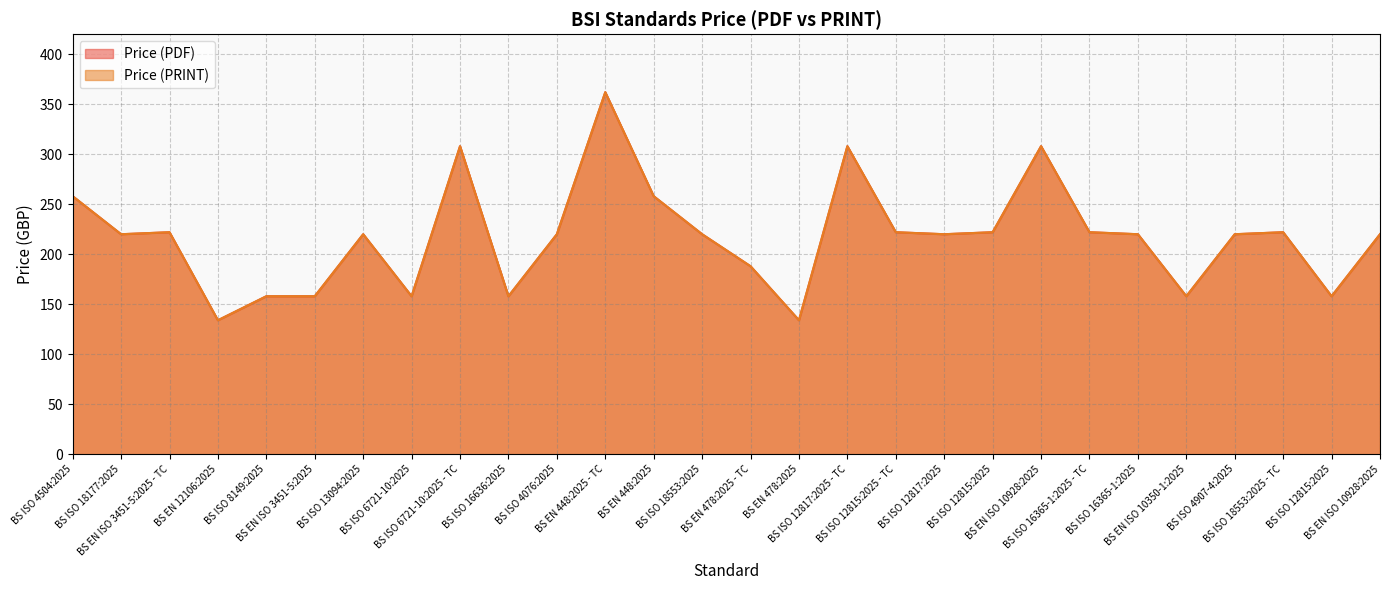

What is the difference between the maximum and minimum values in the Price (PDF) series?

228